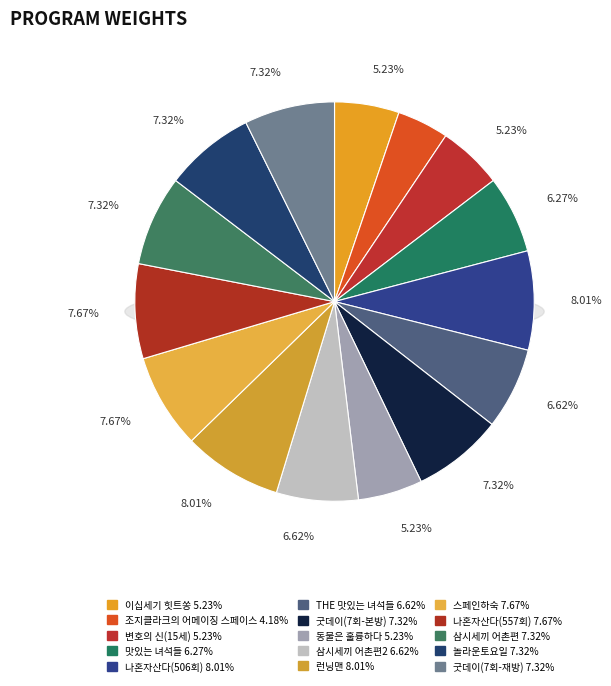

Which slice is the largest?

나혼자산다(506회)